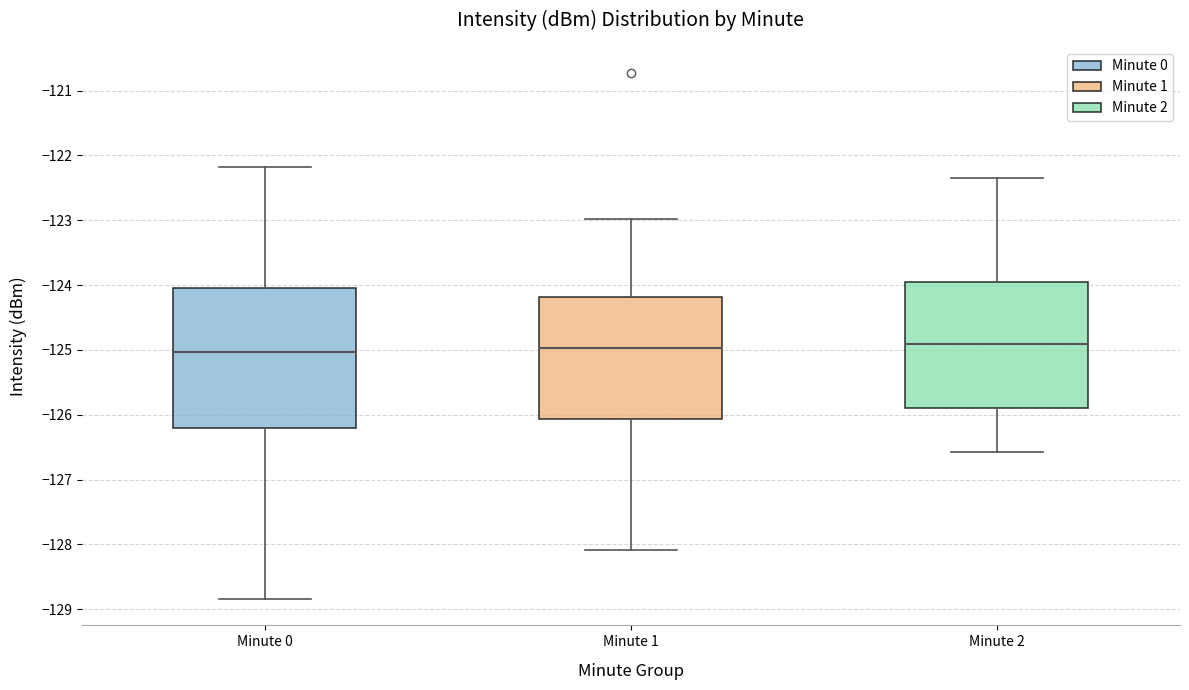

Reading left to right, transcribe this box plot: for each box, give where its median line is, the range the box spans, and where its two whiskers end, as read against the y-axis. The values are not printed on the chart, so give them approximately, as read against the axis.

Minute 0: median -125.0, box -126.2 to -124.1, whiskers -128.8 to -122.2
Minute 1: median -125.0, box -126.1 to -124.2, whiskers -128.1 to -123.0
Minute 2: median -124.9, box -125.9 to -124.0, whiskers -126.6 to -122.3